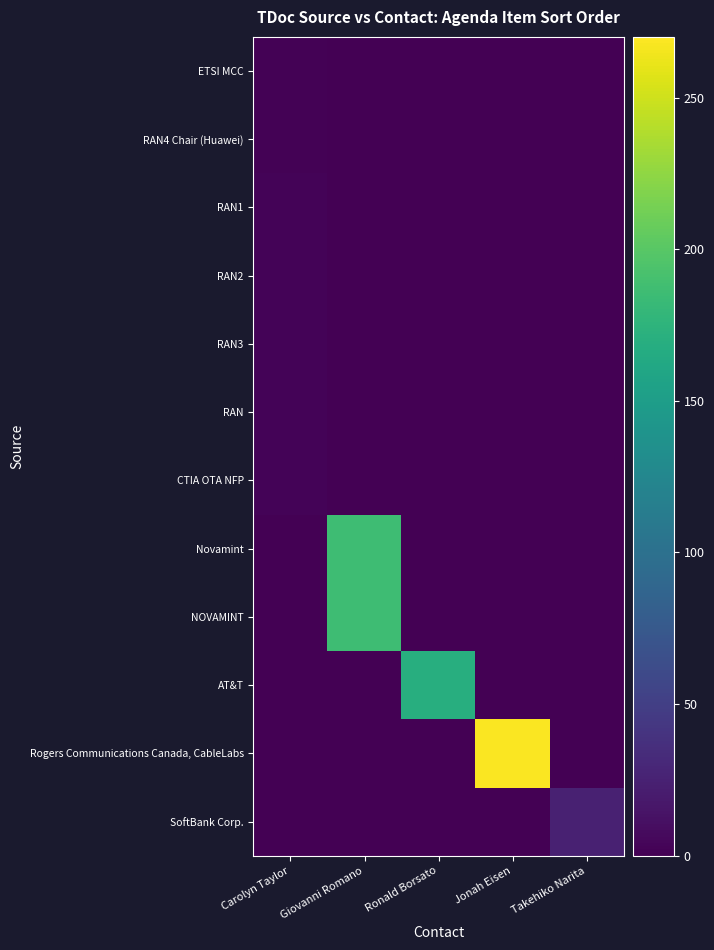

How many data points does each series have?

5